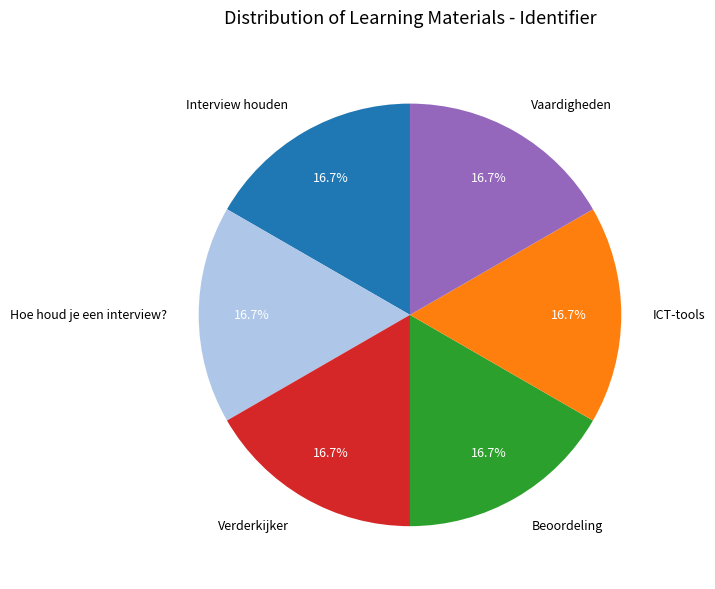

What percentage is the Beoordeling slice, to the nearest percent?

17%